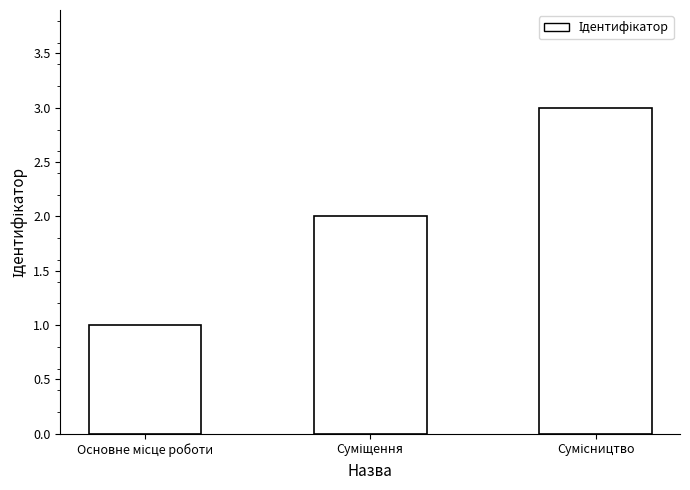

What is the sum of all values?

6